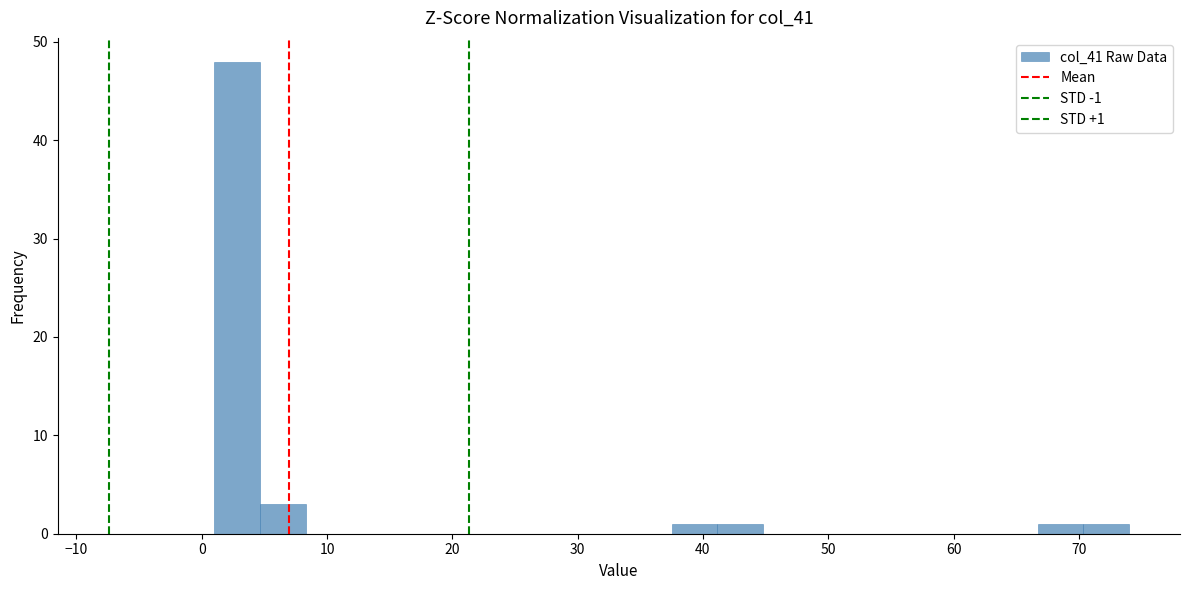

Around what value on the x-axis is the tallest bar? Give the approximate position of its centre, as read against the axis.

3